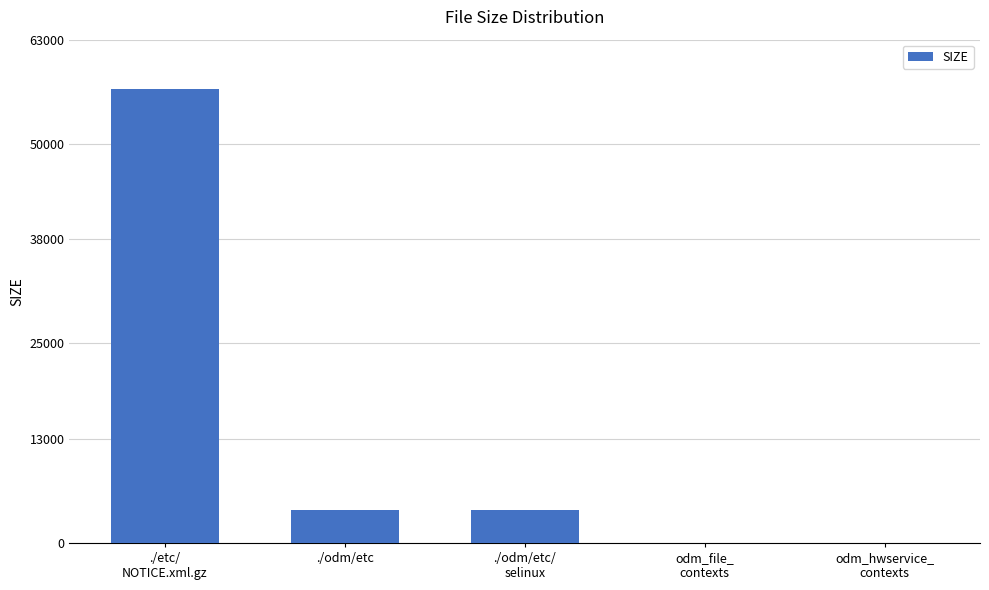

Count the number of categories in the chart.

5